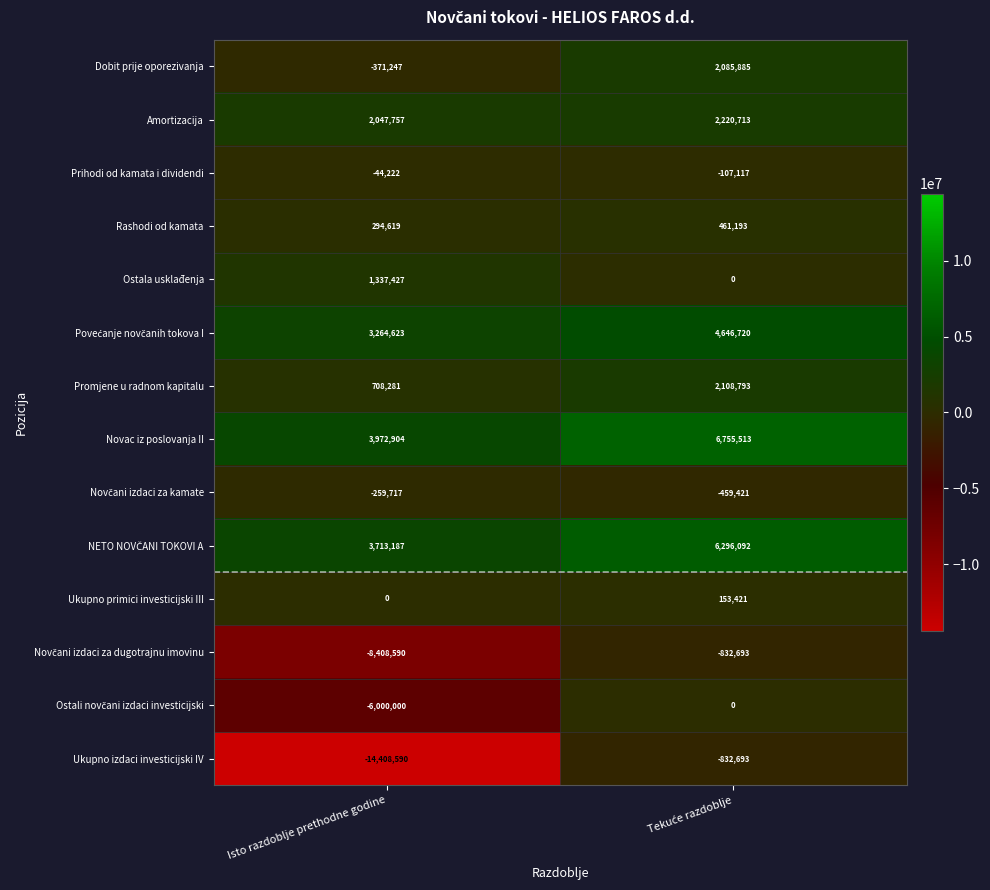

The Promjene u radnom kapitalu series shows 708281 at Isto razdoblje prethodne godine. True or false?

True